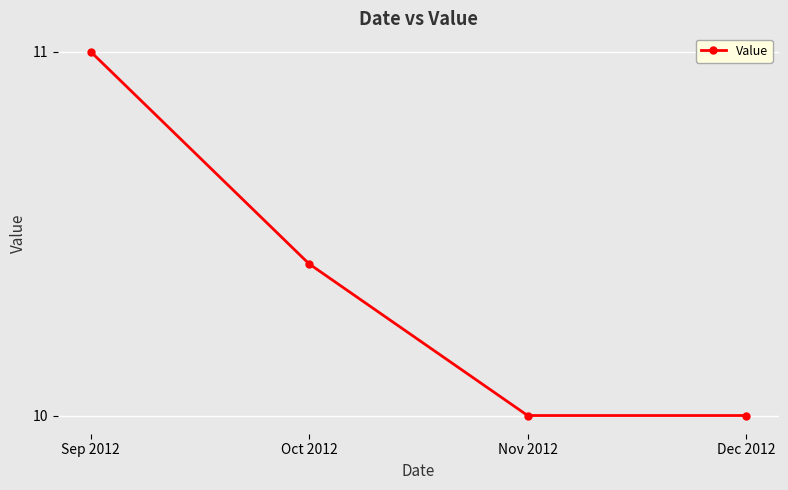

At which category does the chart reach its peak across all series?

Sep 2012